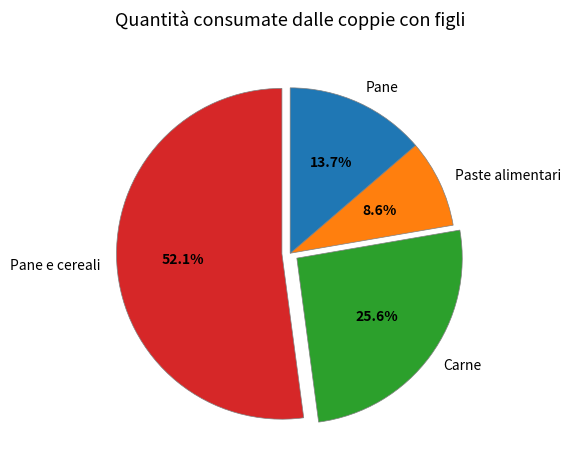

To the nearest percent, what is the difference between the Pane and Carne slice percentages?

12%